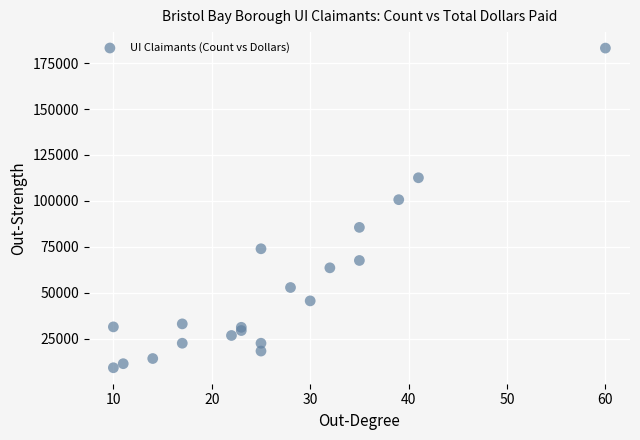

What Y value in the scatter plot is closest to 96163?

100651